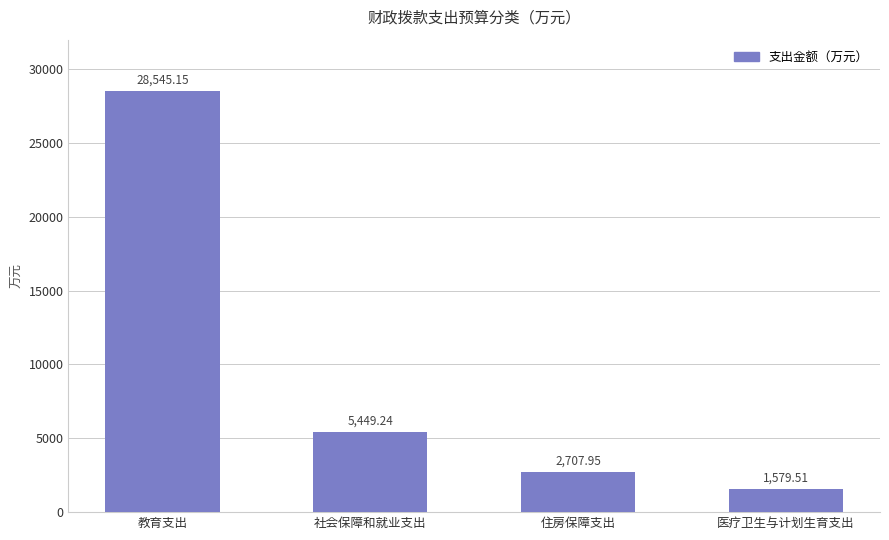

What is the greatest value displayed?

28545.2